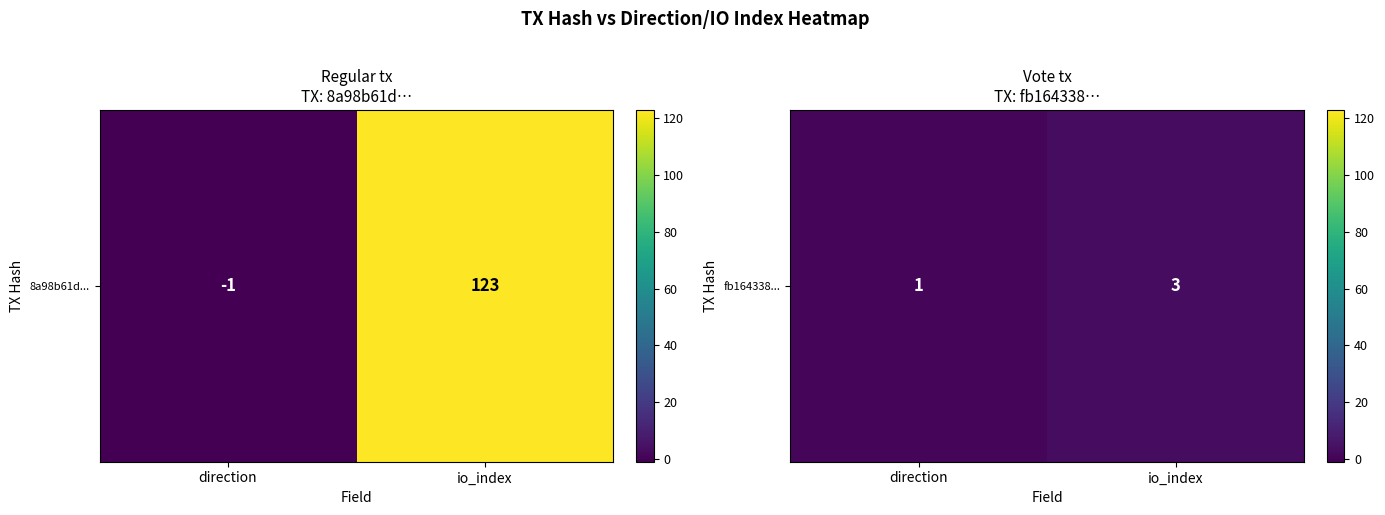

What is the difference between the values at direction and io_index?

2